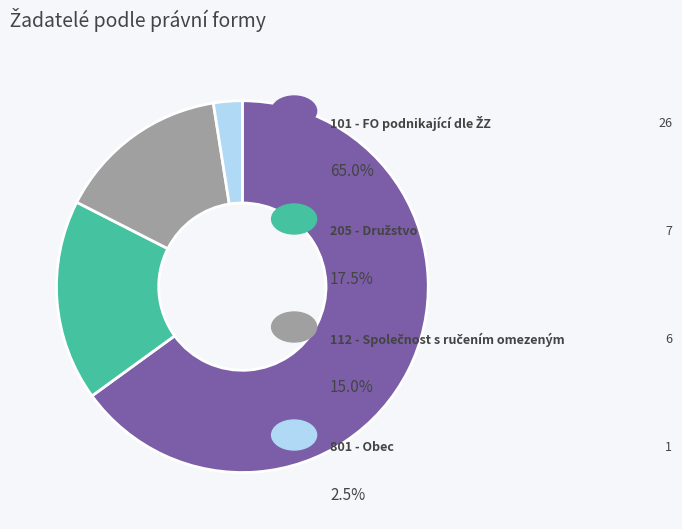

Does any single category account for the majority?

Yes